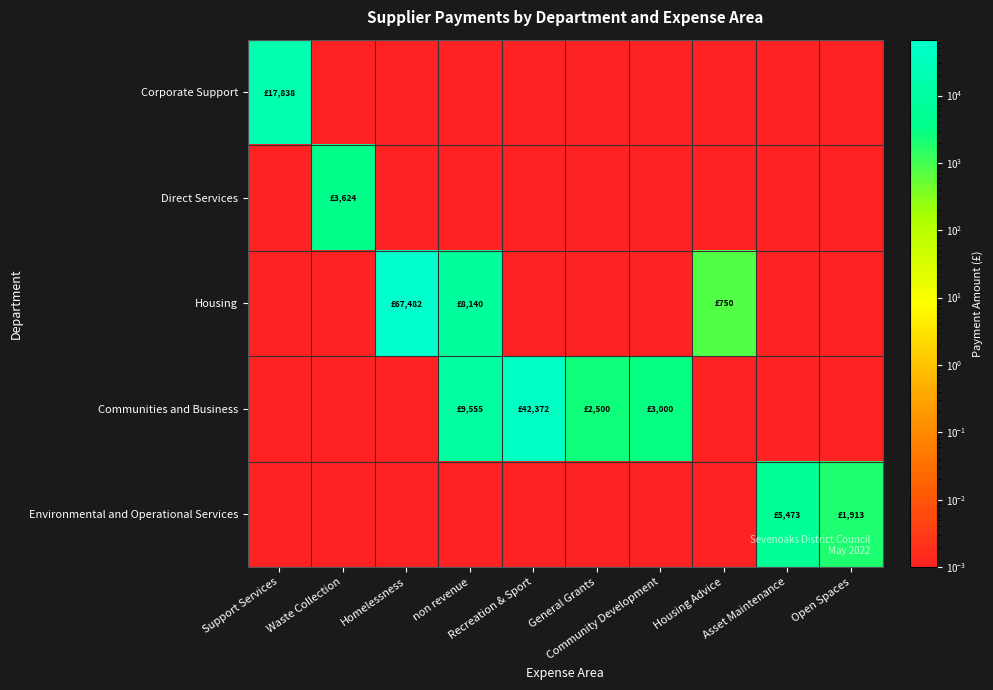

At which category does the chart reach its minimum across all series?

Waste Collection